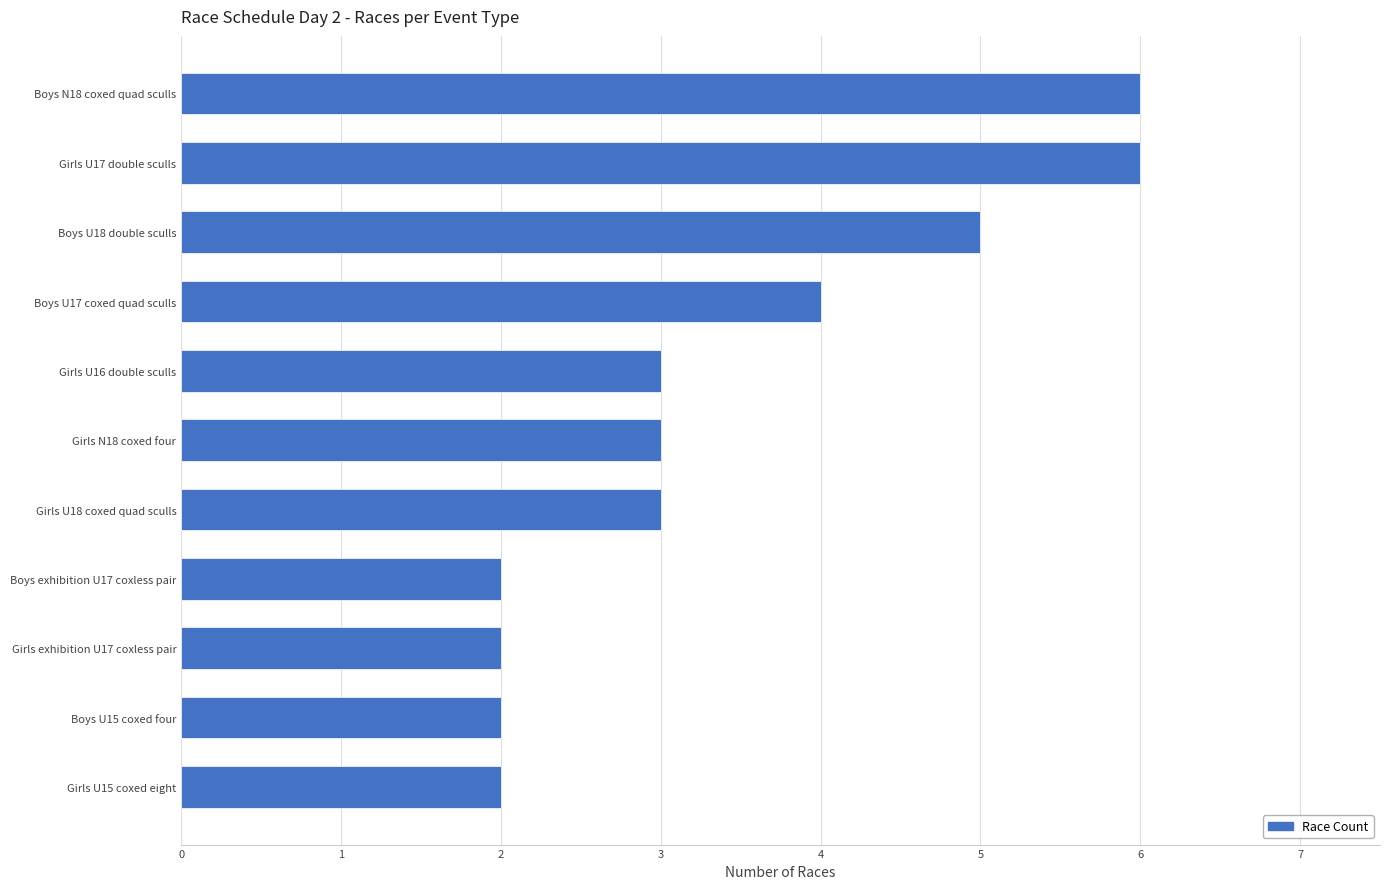

Is it true that the value at Boys U18 double sculls is 2?

False